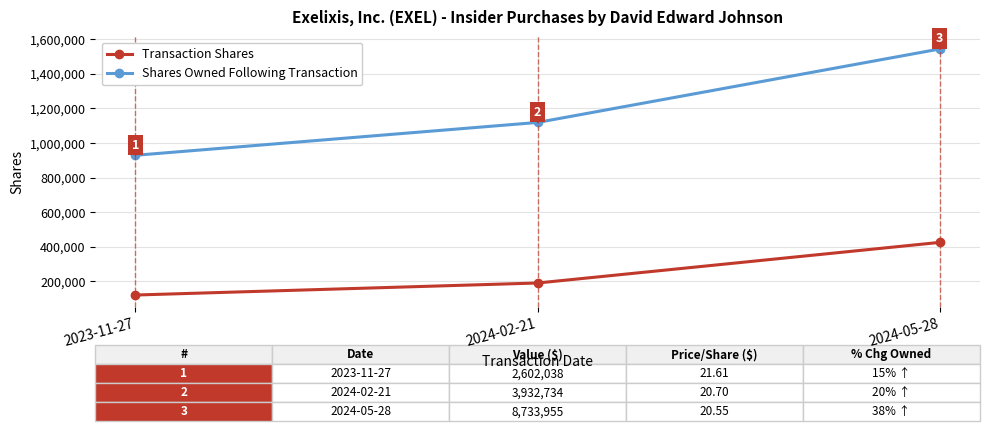

How many series are shown in this chart?

2